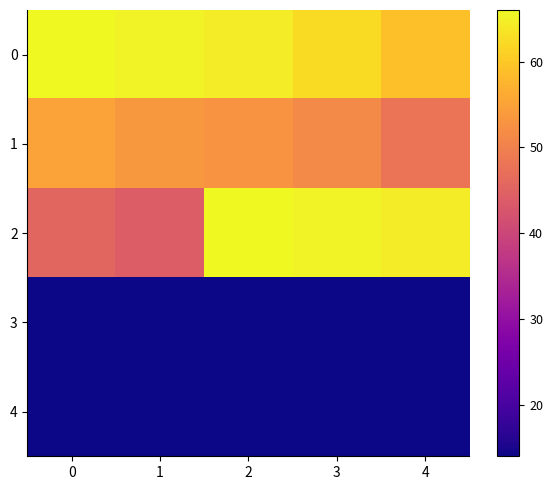

What is the total value across all series at 0?

194.7